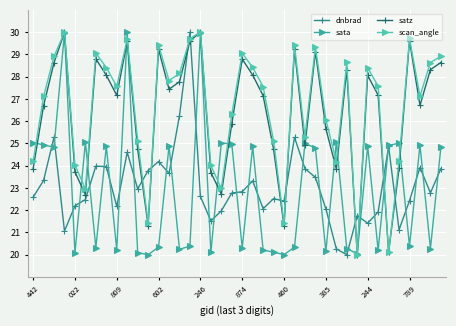

How many lines are shown in the chart?

4